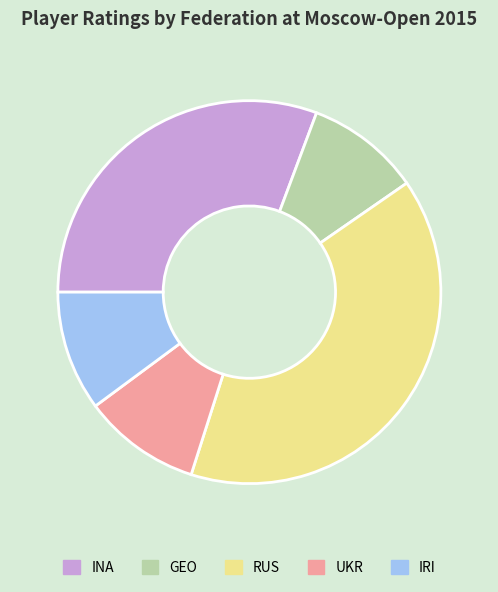

Combined, do IRI and UKR account for over 50%?

No